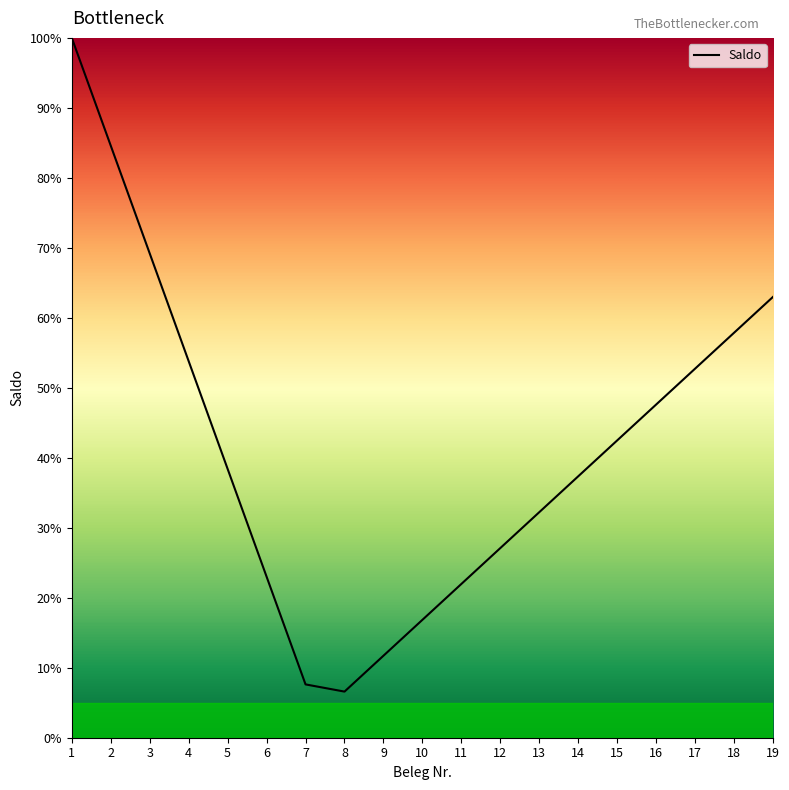

Which has a higher value, 1 or 5?

1